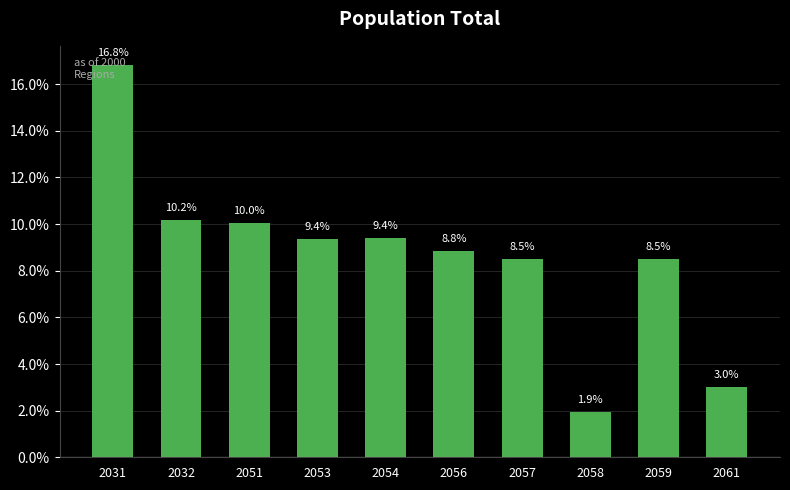

What value does the data have at 2031?

16.8